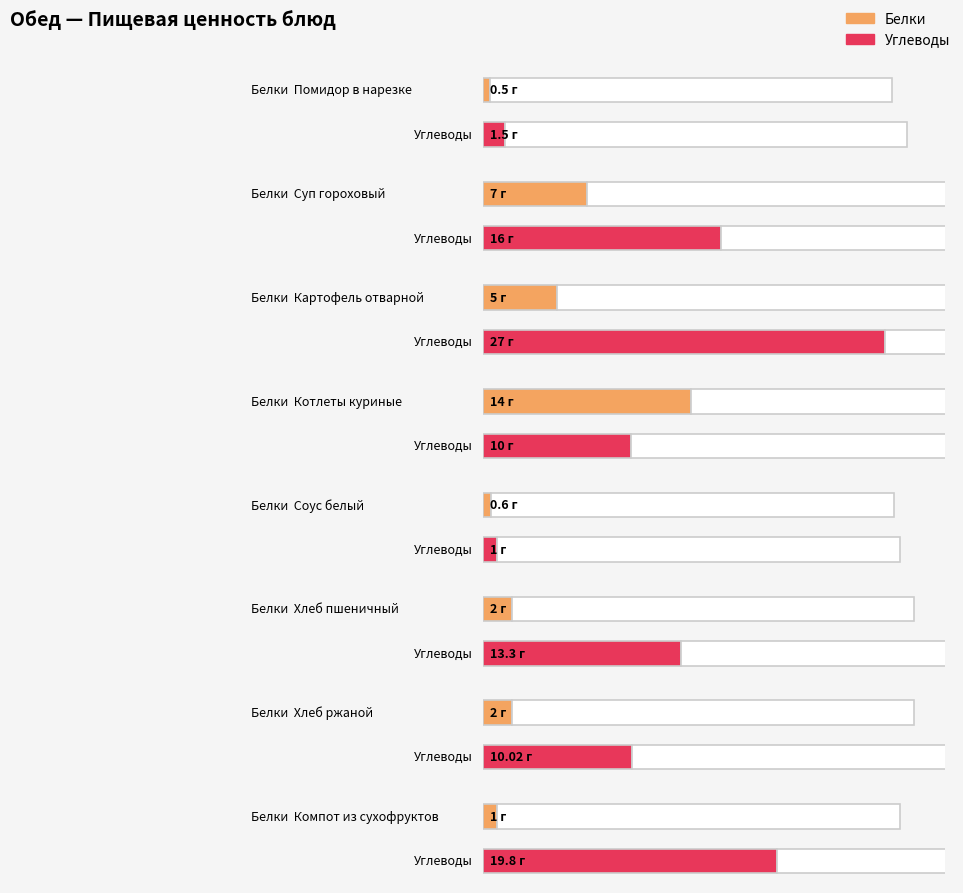

Count the number of categories in the chart.

8